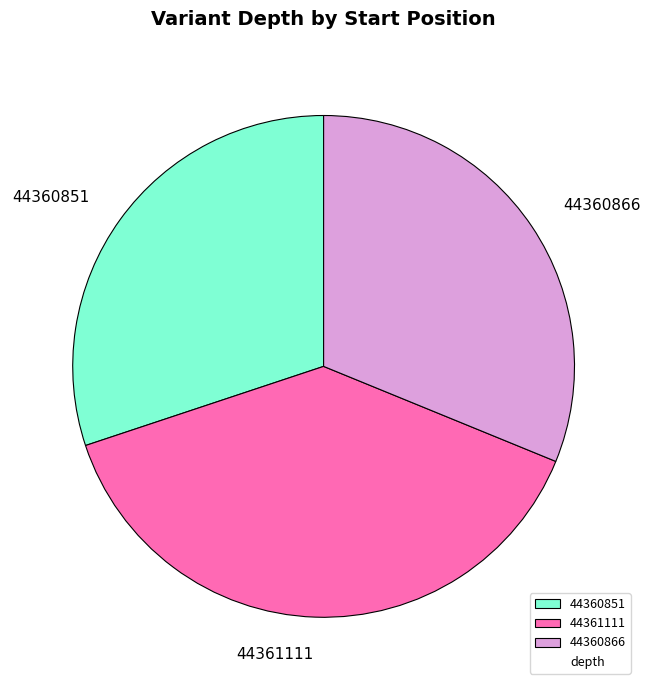

Which has a higher value, 44360866 or 44360851?

44360866